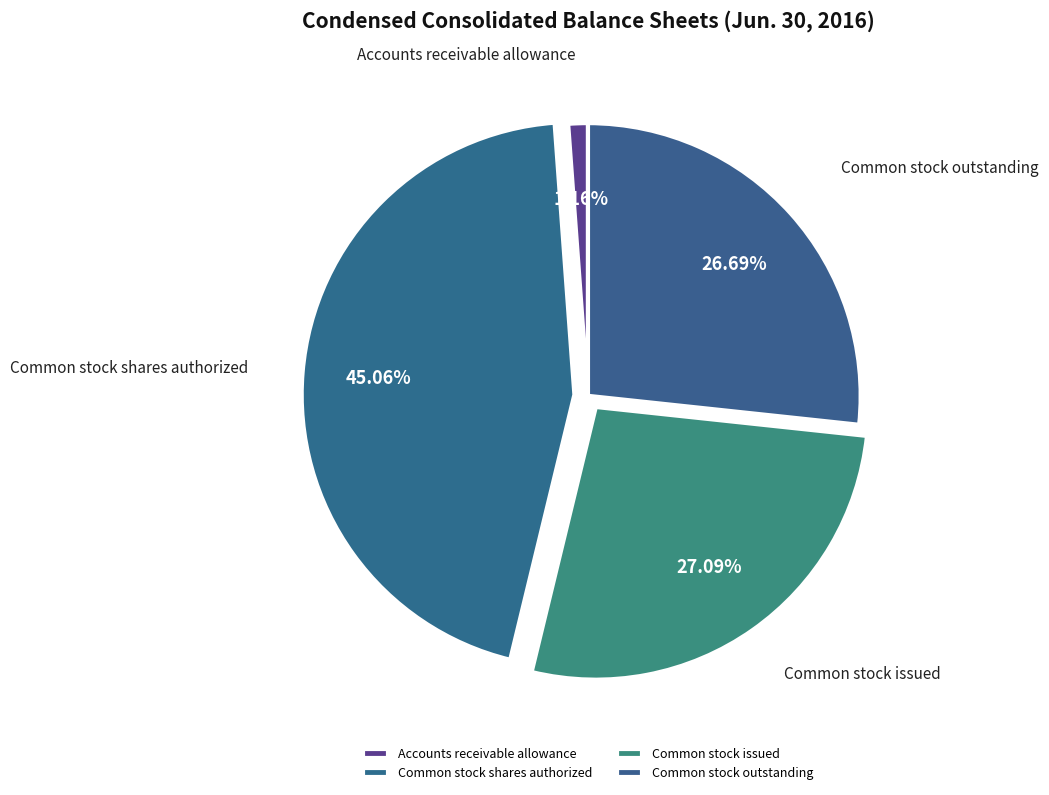

Count the number of slices in the pie.

4